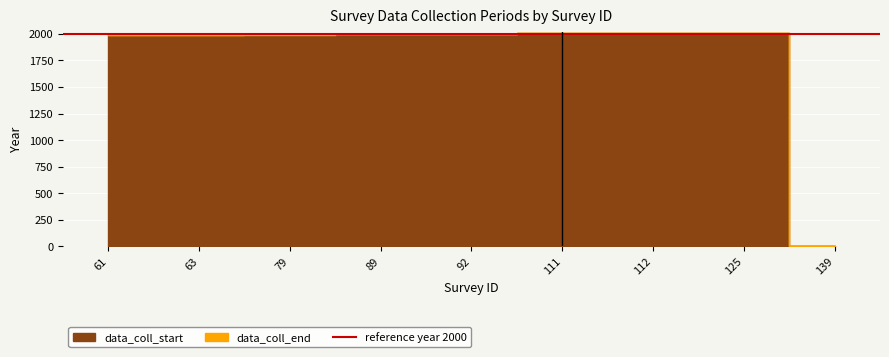

The data_coll_start series shows 1999 at 89. True or false?

True